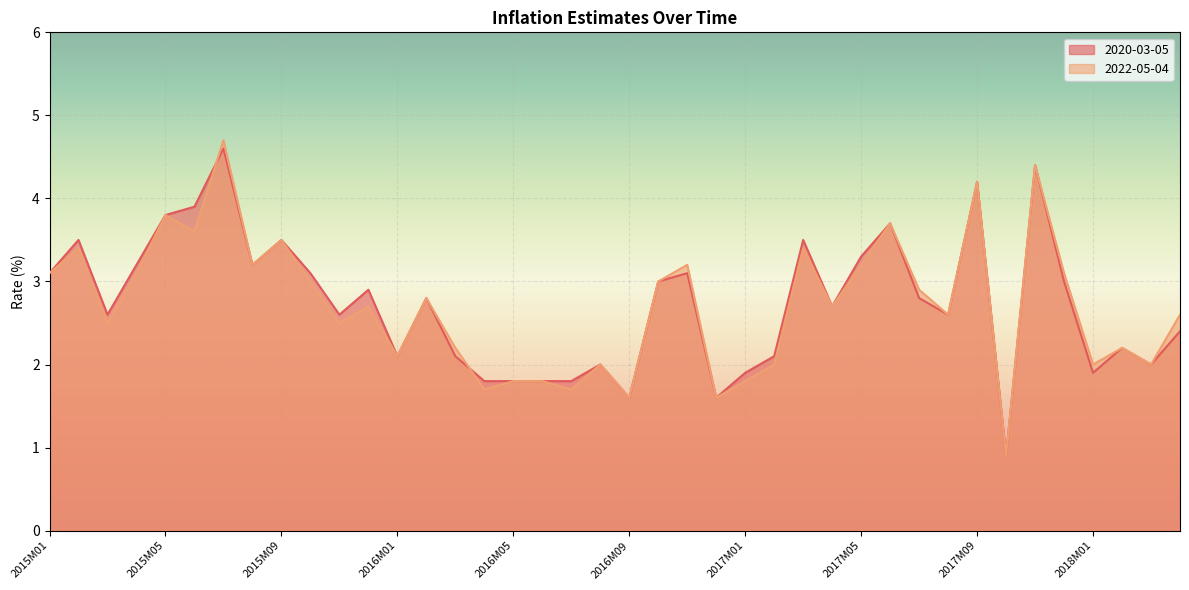

What is the total value across all series at 2015M11?

5.1